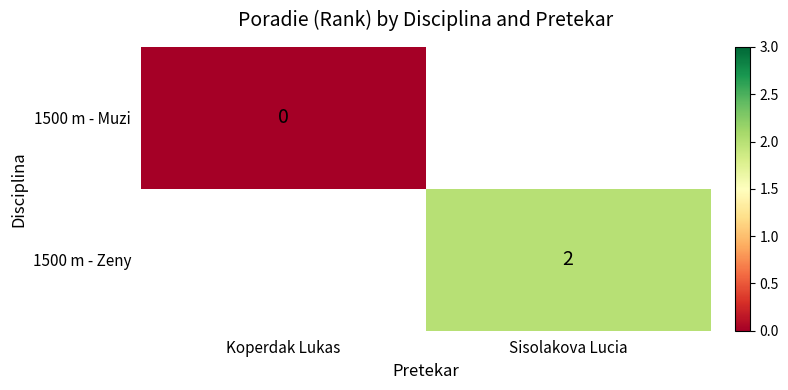

Is the value of 1500 m - Zeny at Sisolakova Lucia greater than the value of 1500 m - Muzi at Koperdak Lukas?

Yes